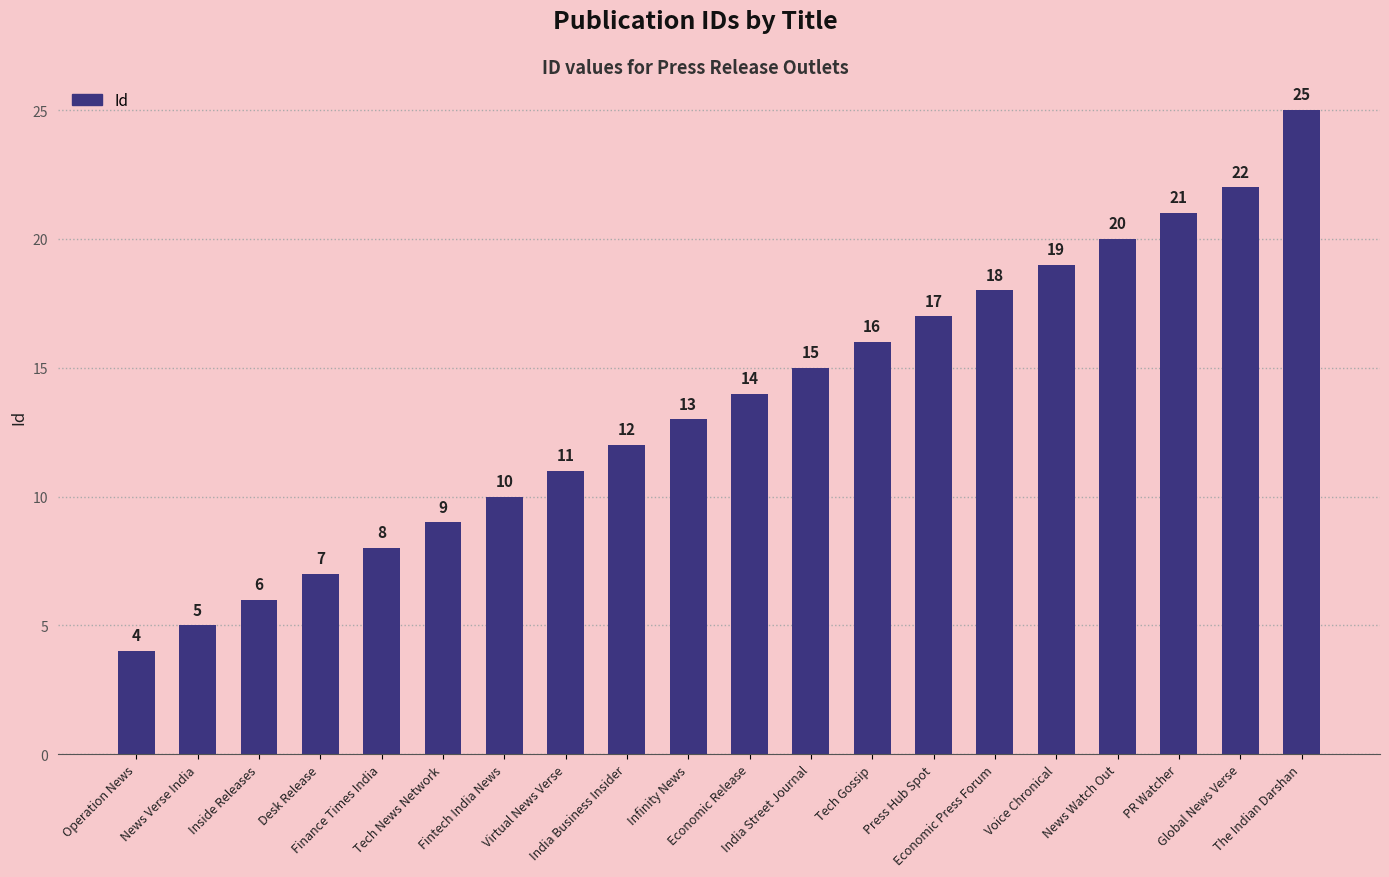

What is the ratio of the value at Global News Verse to the value at News Watch Out?

1.1